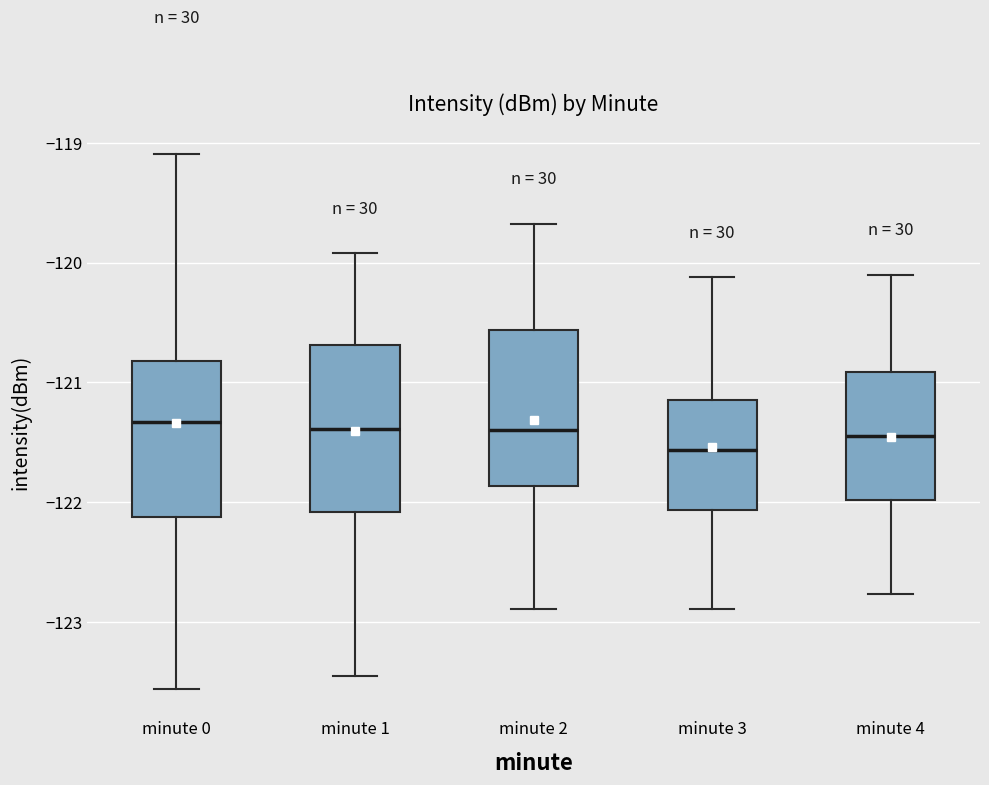

Reading left to right, transcribe this box plot: for each box, give where its median line is, the range the box spans, and where its two whiskers end, as read against the y-axis. The values are not printed on the chart, so give them approximately, as read against the axis.

minute 0: median -121.3, box -122.1 to -120.8, whiskers -123.6 to -119.1
minute 1: median -121.4, box -122.1 to -120.7, whiskers -123.5 to -119.9
minute 2: median -121.4, box -121.9 to -120.6, whiskers -122.9 to -119.7
minute 3: median -121.6, box -122.1 to -121.2, whiskers -122.9 to -120.1
minute 4: median -121.4, box -122.0 to -120.9, whiskers -122.8 to -120.1